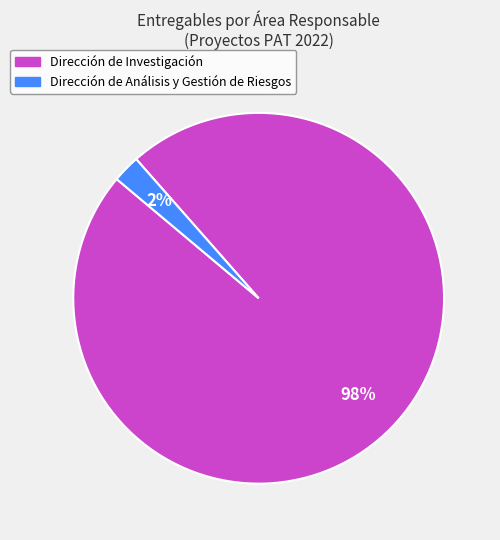

Rank the categories by value from highest to lowest.

Dirección de Investigación, Dirección de Análisis y Gestión de Riesgos